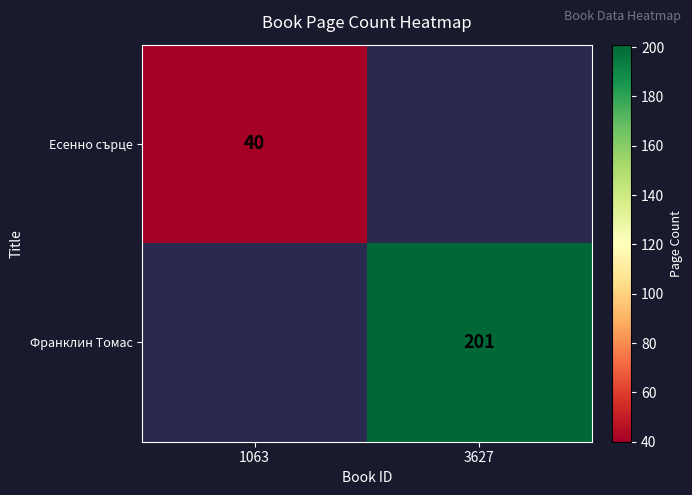

Is it true that Франклин Томас equals 201 at 3627?

True